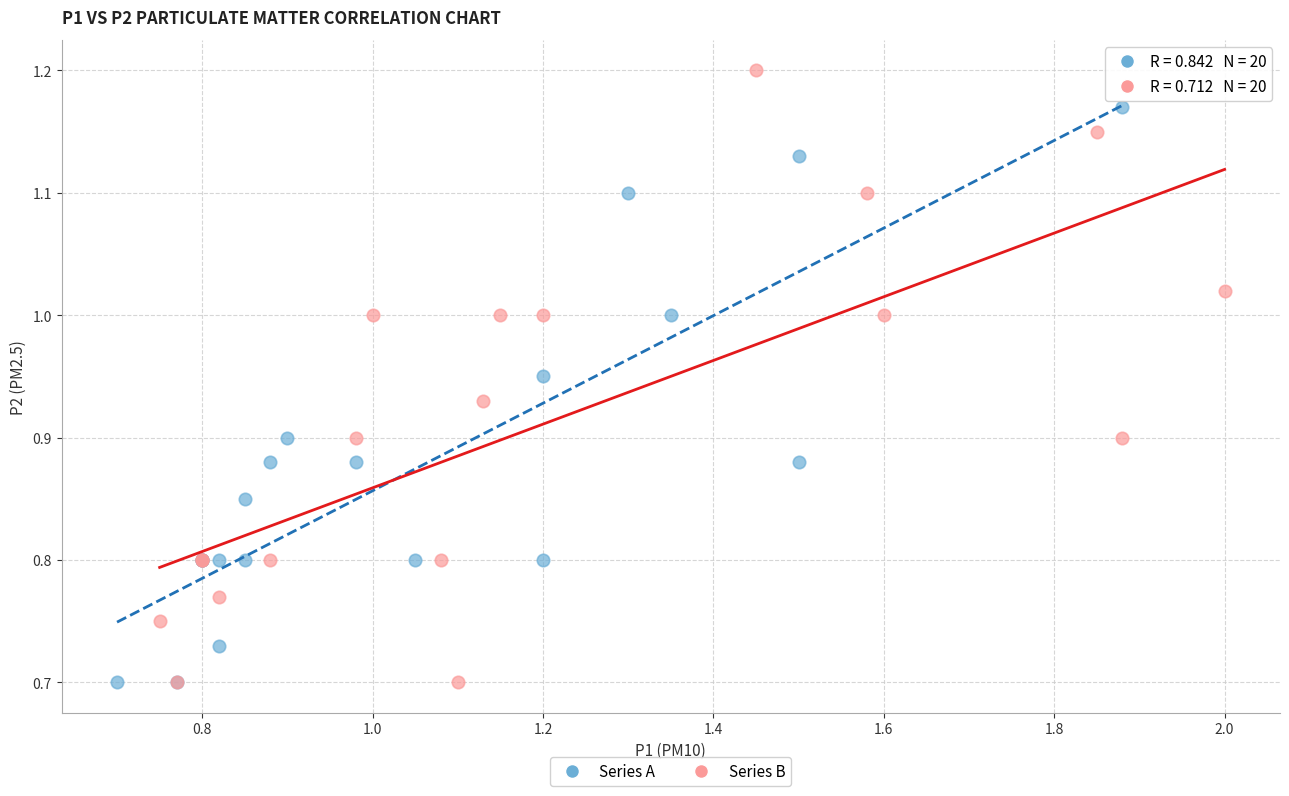

Which series has the widest spread of Y values?

Series B